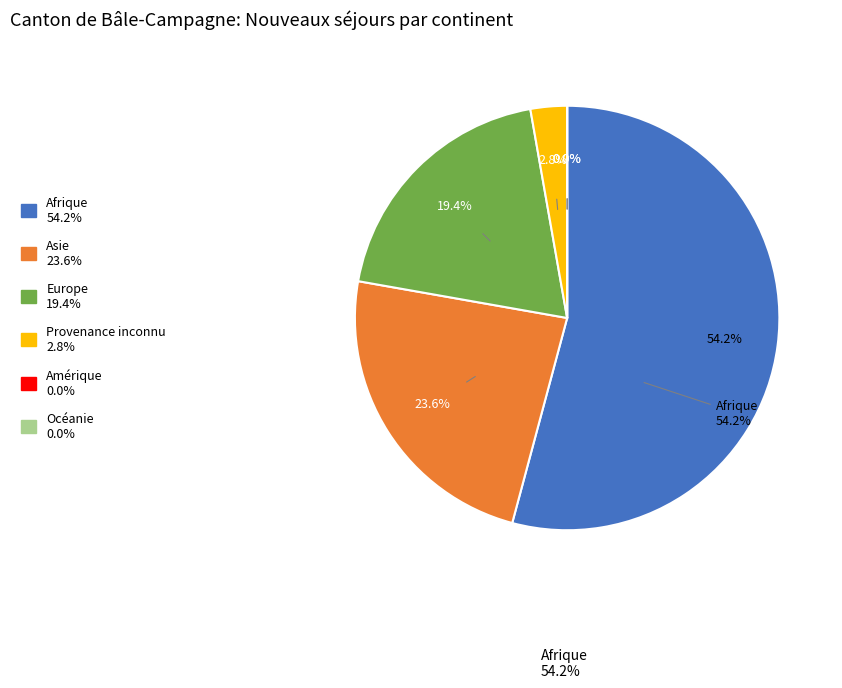

True or false: Asie accounts for 24% of the total.

True